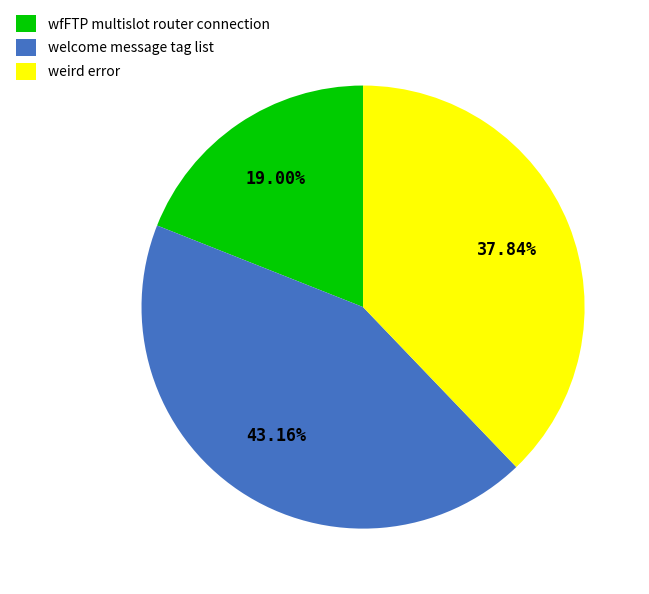

To the nearest percent, what portion does welcome message tag list represent?

43%